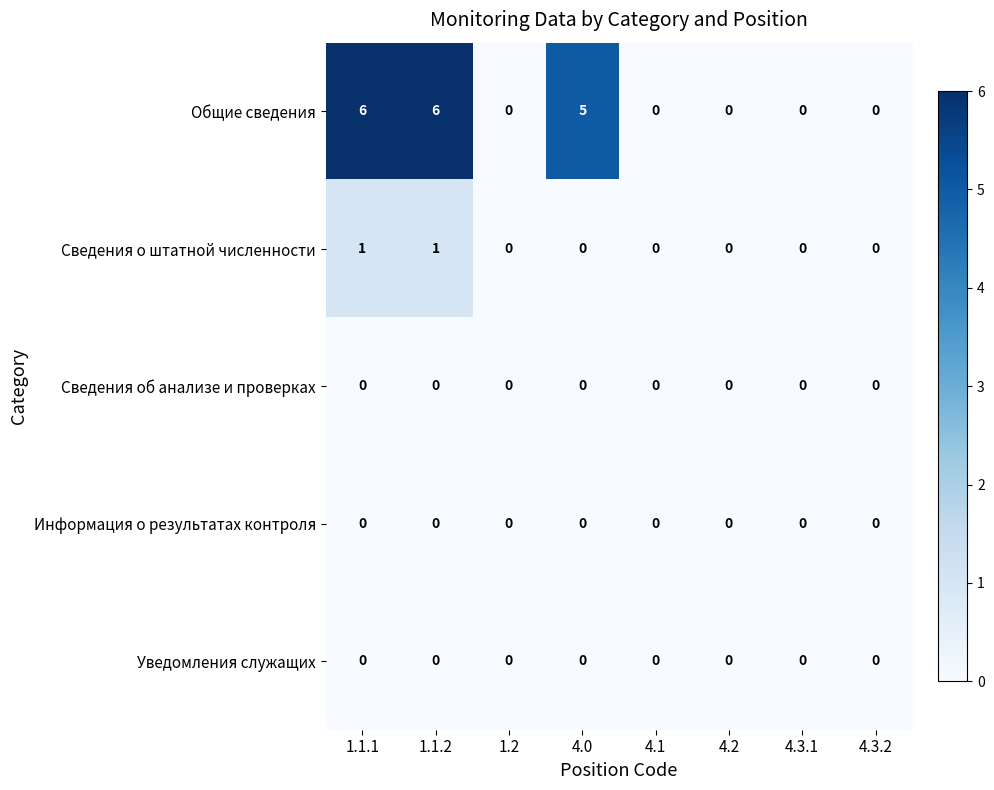

What is the maximum value shown in the chart?

6